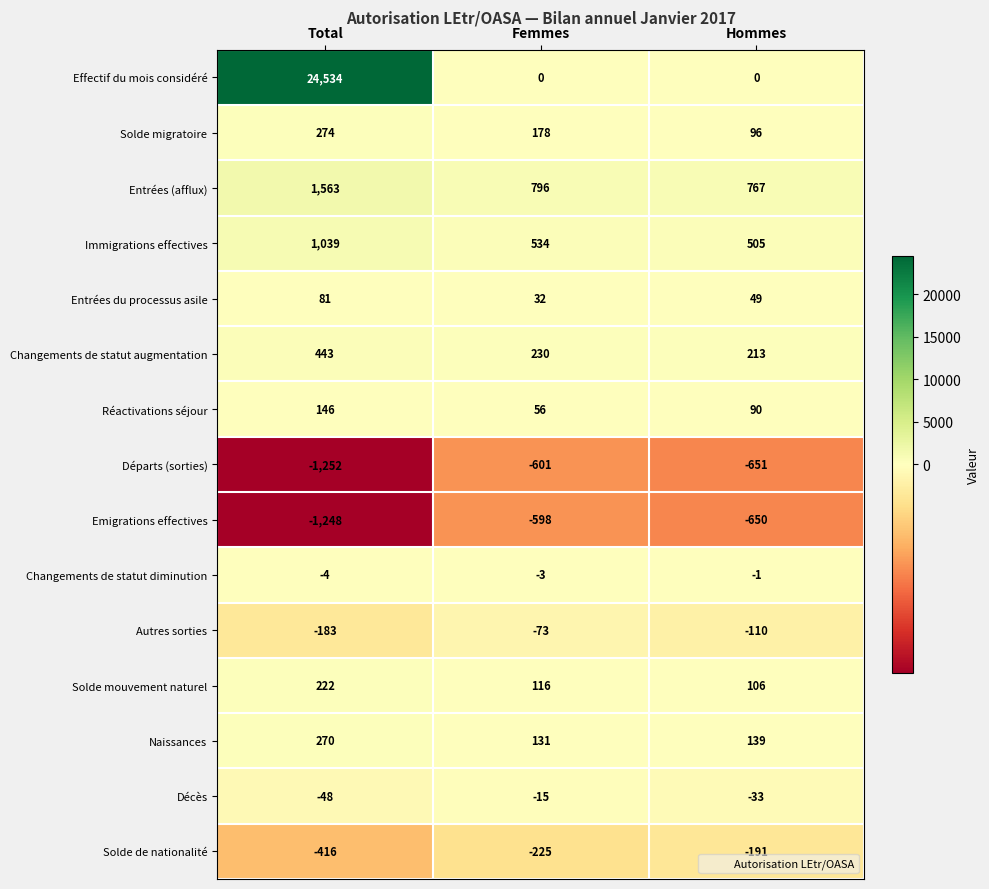

What is the maximum value shown in the chart?

24534